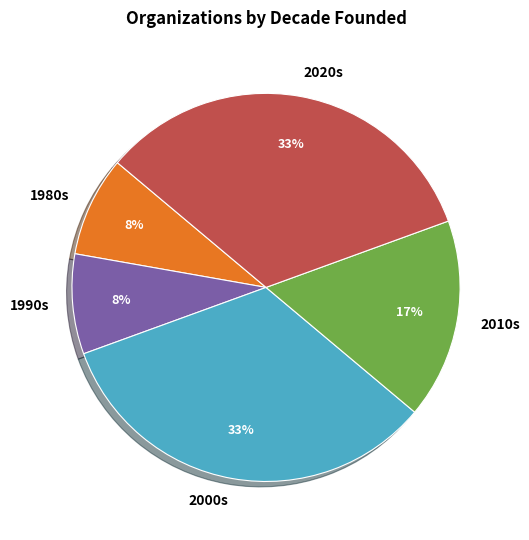

Does any single category account for the majority?

No